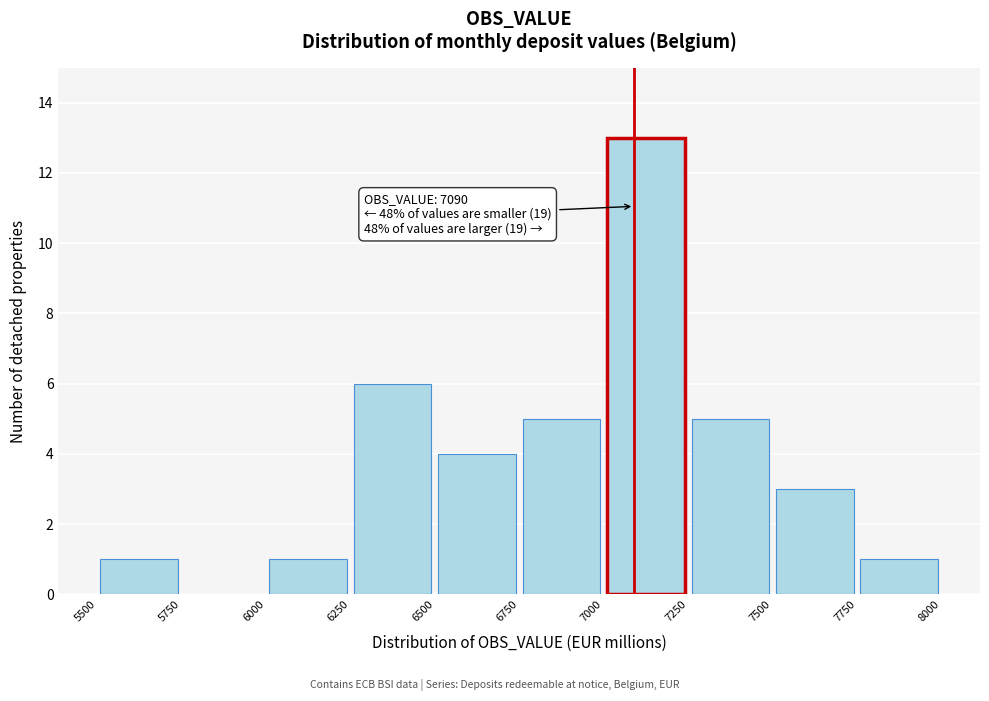

Over which range of the x-axis is the bar tallest?

7000 to 7250